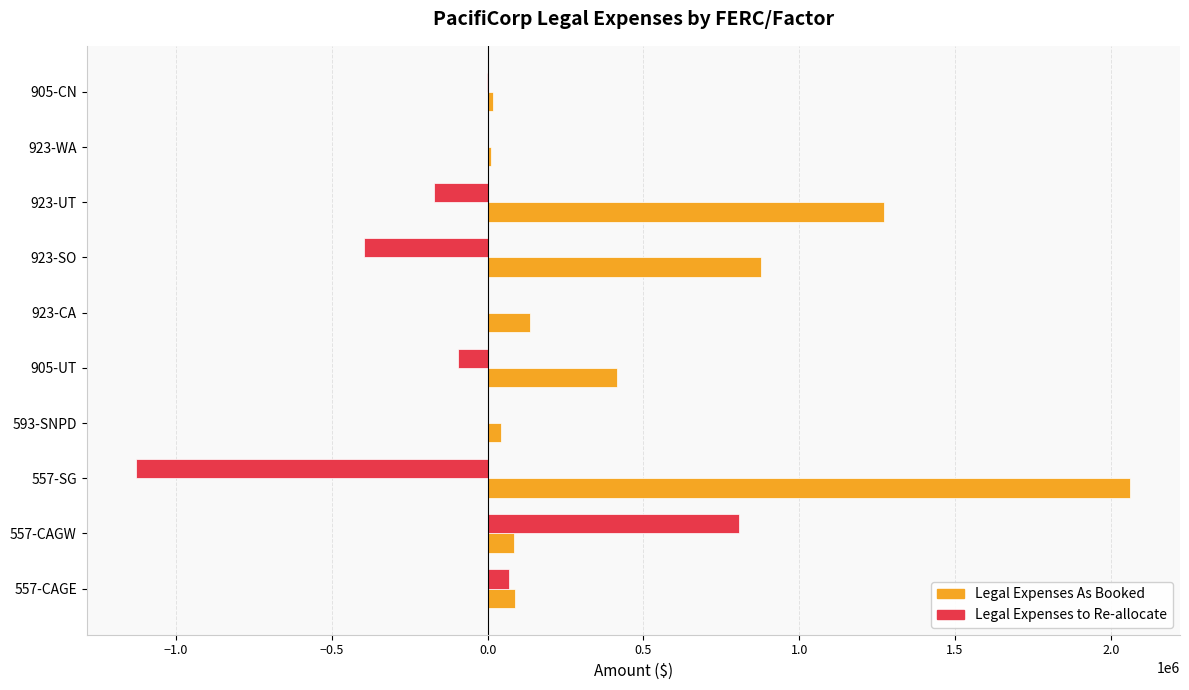

The value of Legal Expenses to Re-allocate at 593-SNPD is 1237049.6. True or false?

False